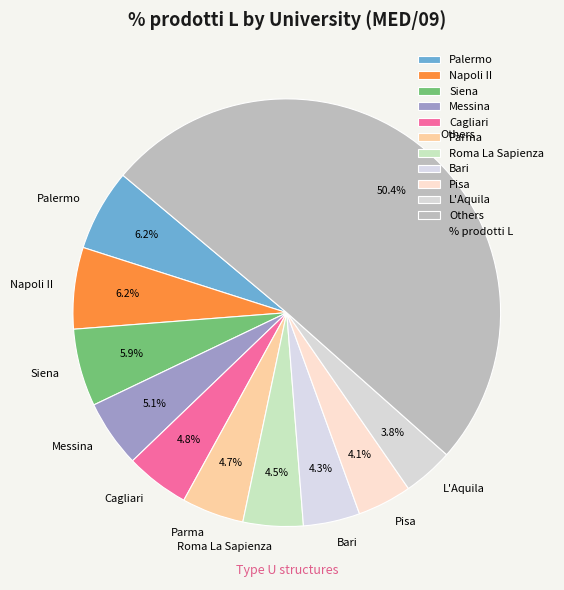

Which category accounts for the majority?

Others